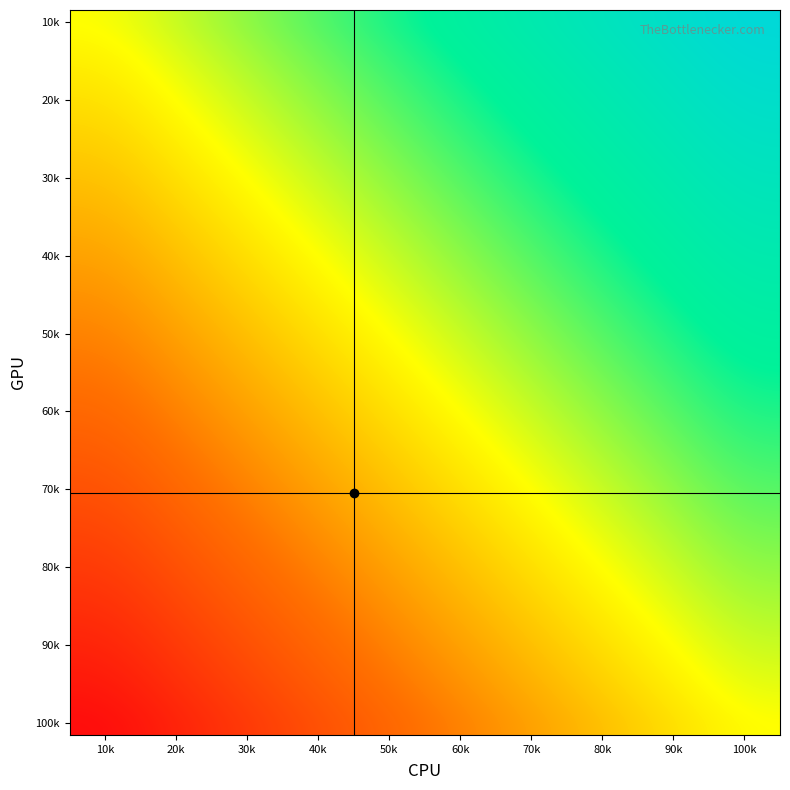

What is the greatest value displayed?

1.0